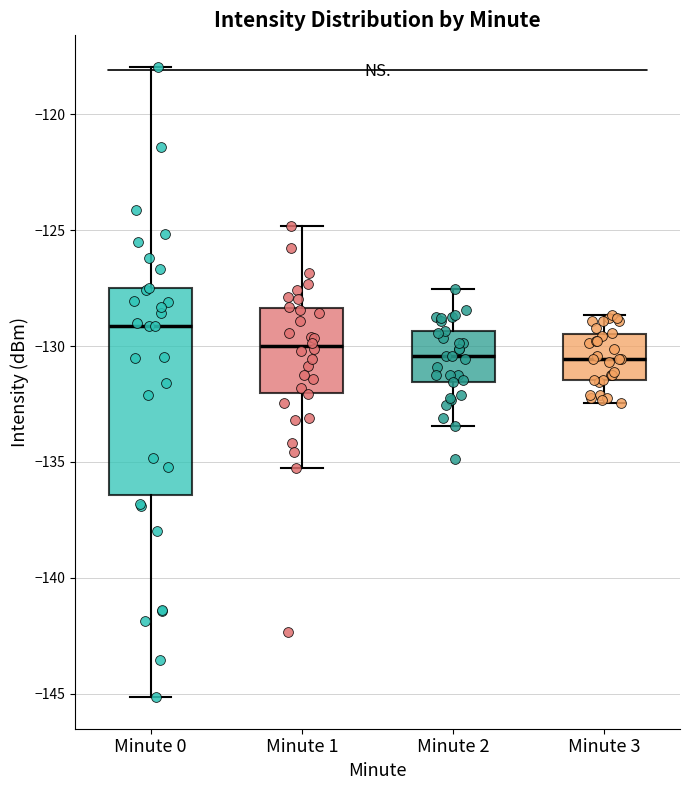

Where does the upper whisker of the box for Minute 0 end on the y-axis? The values are not printed on the chart, so give them approximately, as read against the axis.

-118.0